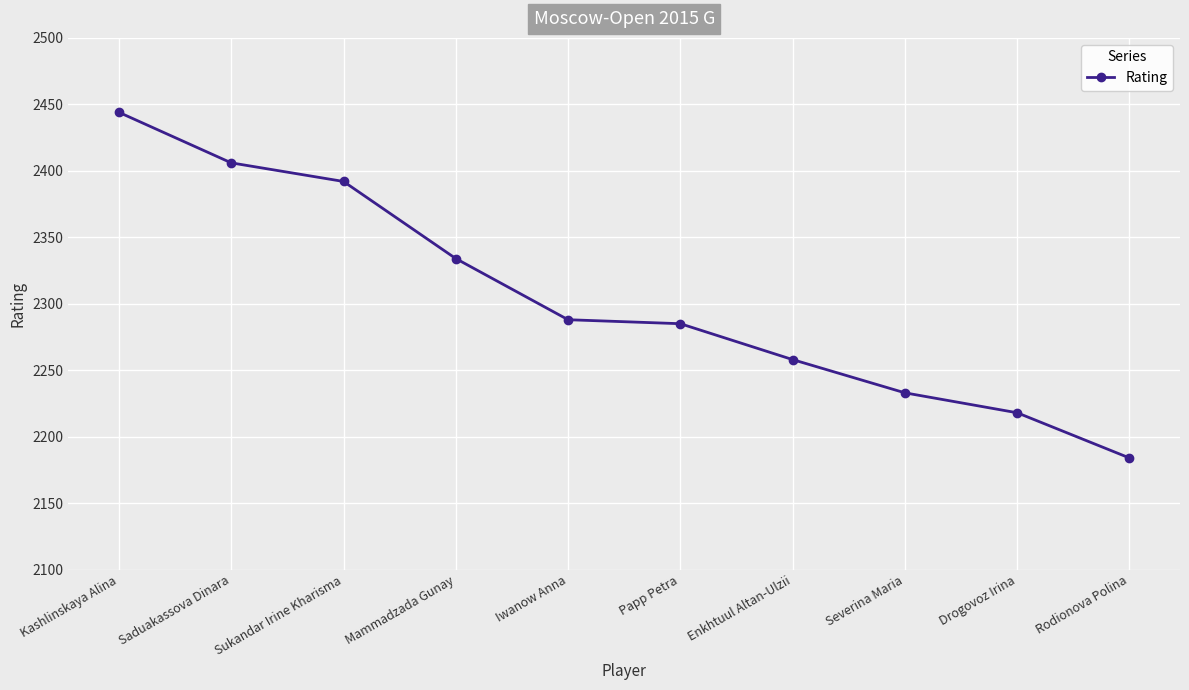

Reading left to right, extract all data points from this chart.

Kashlinskaya Alina=2444	Saduakassova Dinara=2406	Sukandar Irine Kharisma=2392	Mammadzada Gunay=2334	Iwanow Anna=2288	Papp Petra=2285	Enkhtuul Altan-Ulzii=2258	Severina Maria=2233	Drogovoz Irina=2218	Rodionova Polina=2184